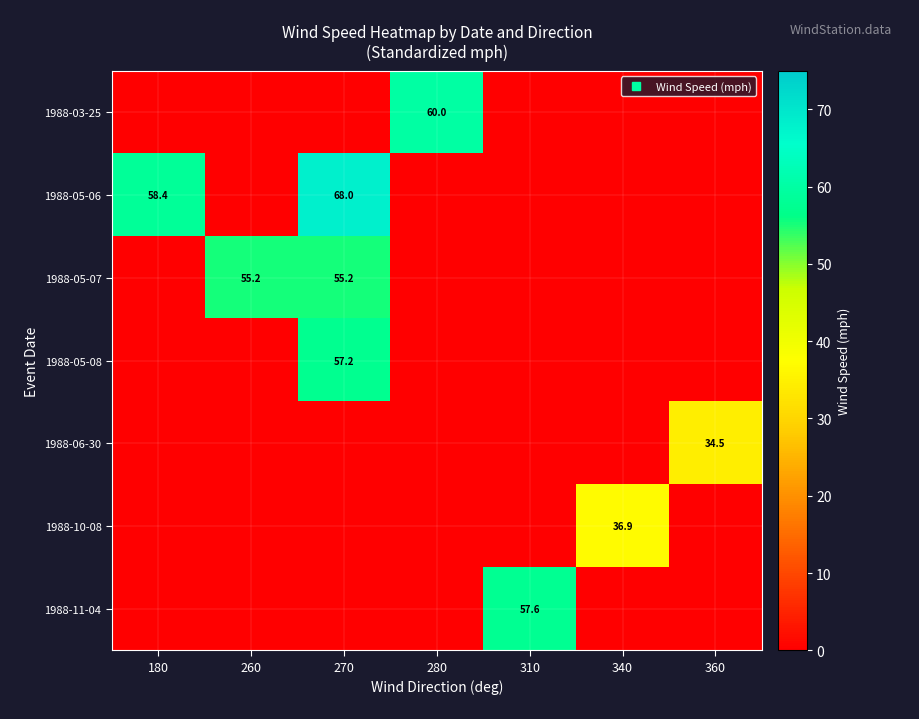

The value of 1988-06-30 at 180 is 14.8. True or false?

False